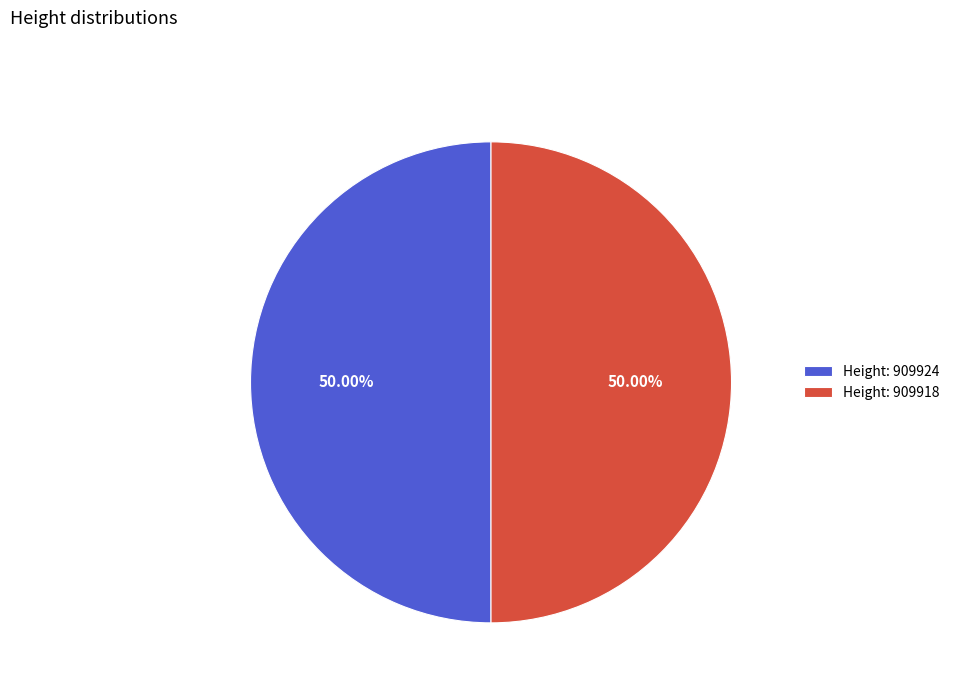

Is the sum of Height: 909924 and Height: 909918 greater than half?

Yes